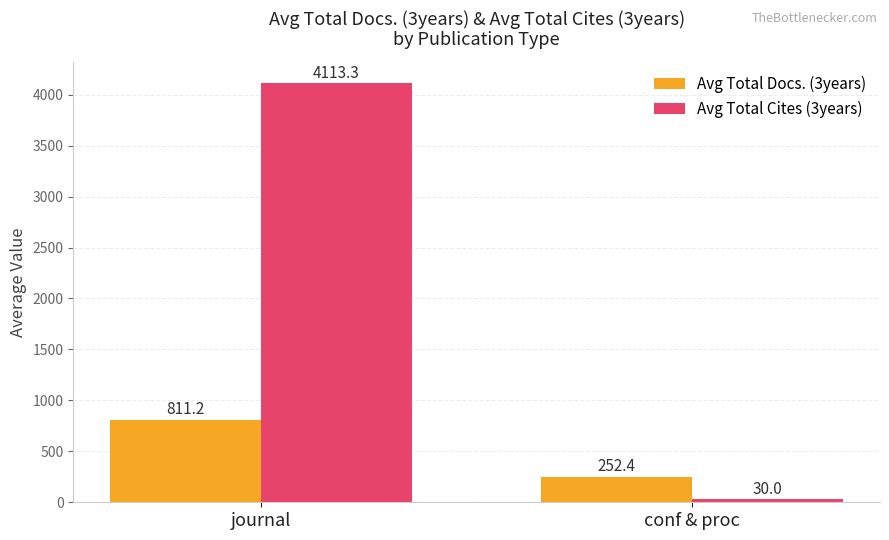

What is the value of the Avg Total Cites (3years) bar at the 1st from the left?

4113.3